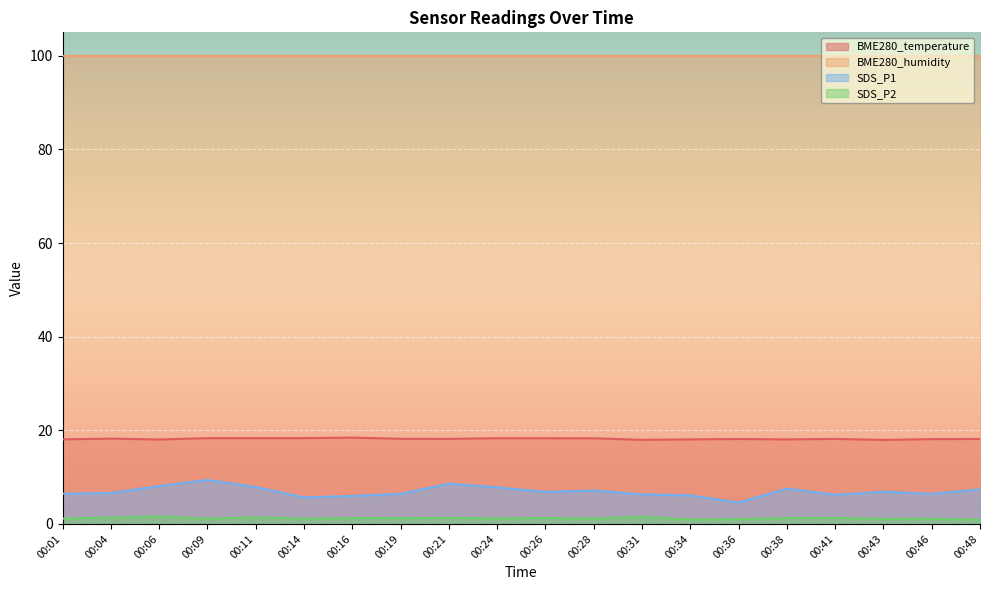

What is the sum of all SDS_P2 values?

24.3